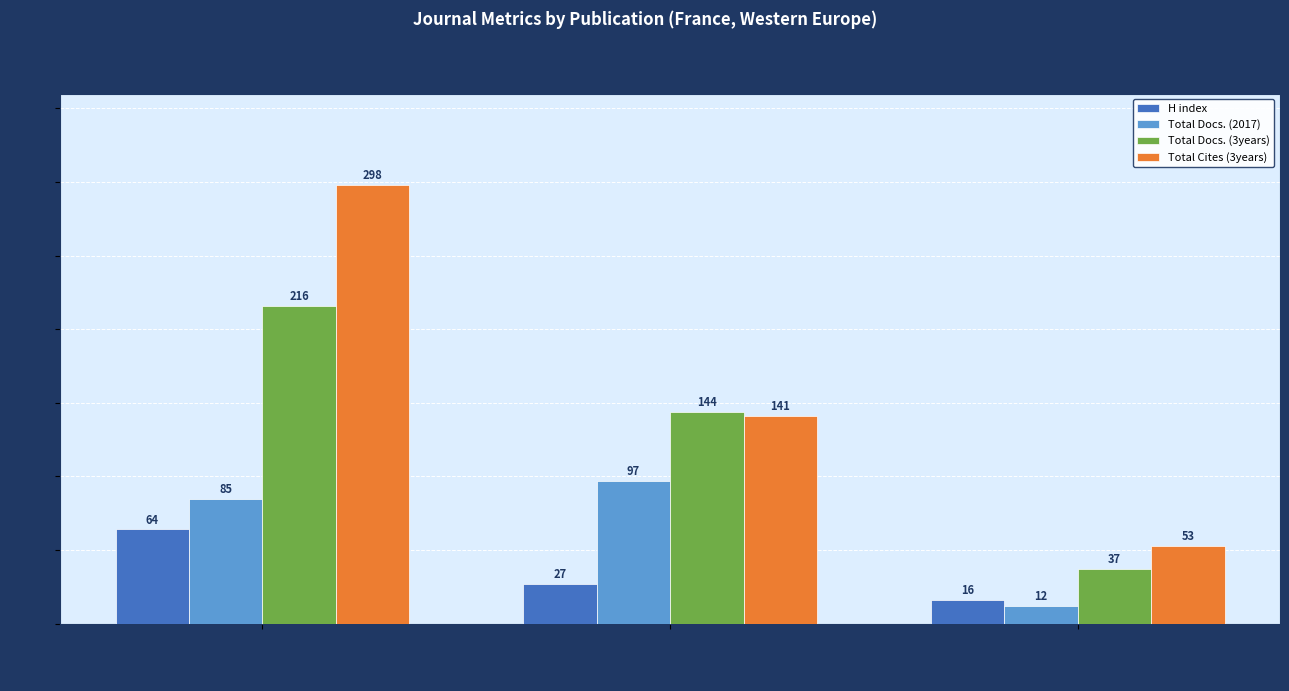

At which label does H index reach its minimum?

EPJ Applied
Metamaterials